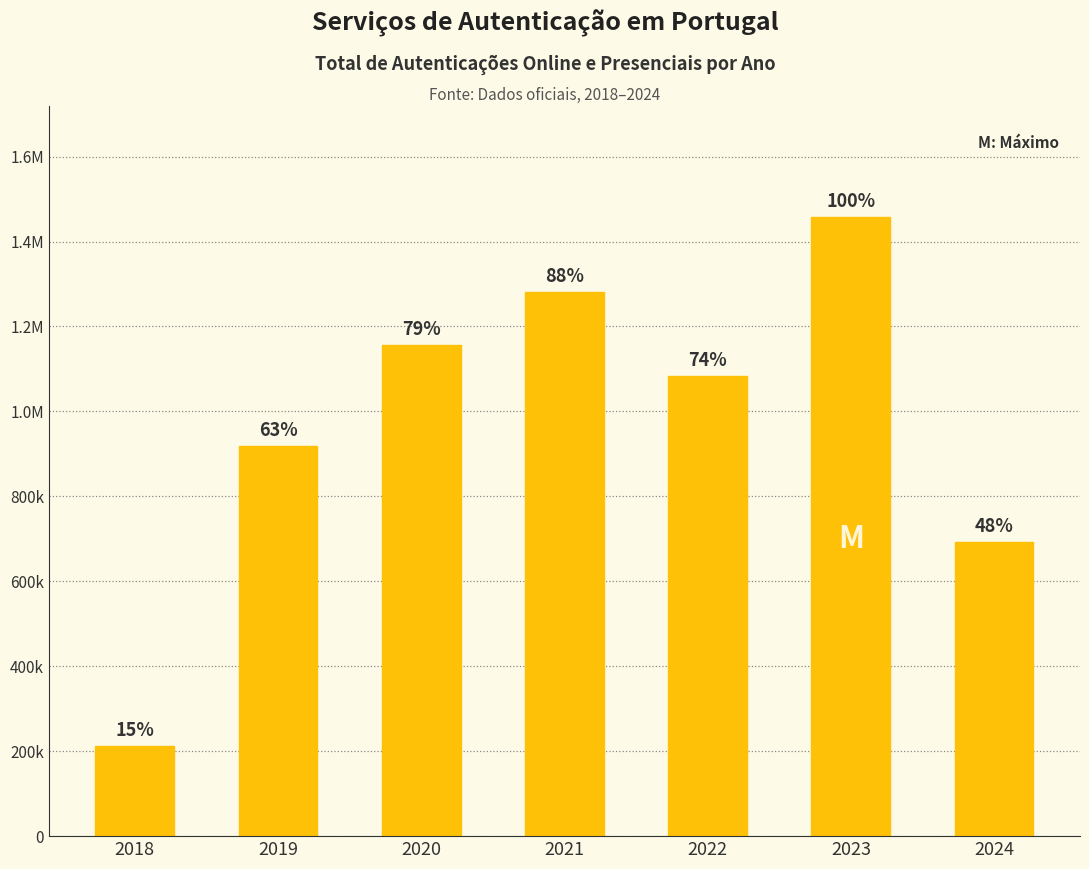

What is the average value?

971733